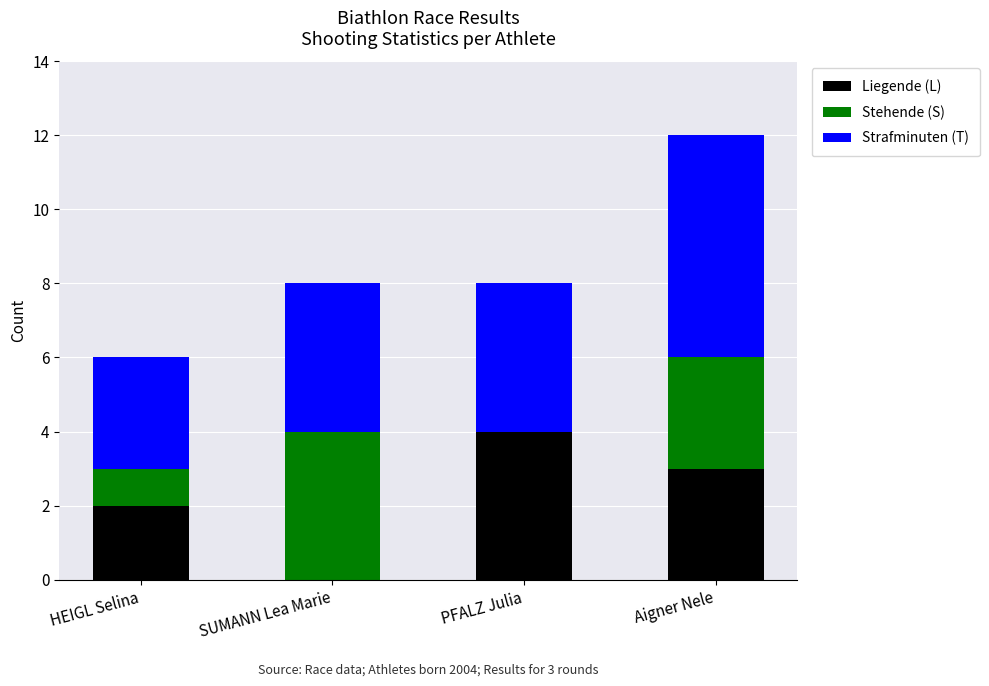

The Liegende (L) series shows 4 at PFALZ Julia. True or false?

True